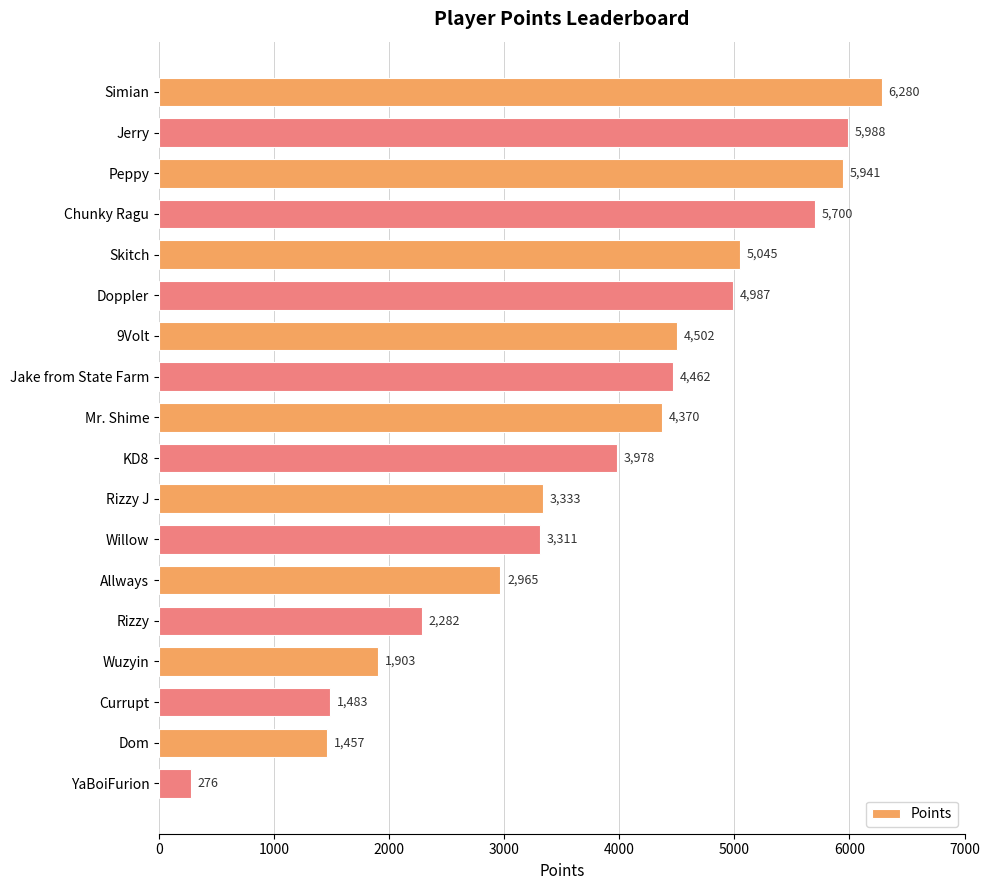

How many distinct data groups are displayed?

1